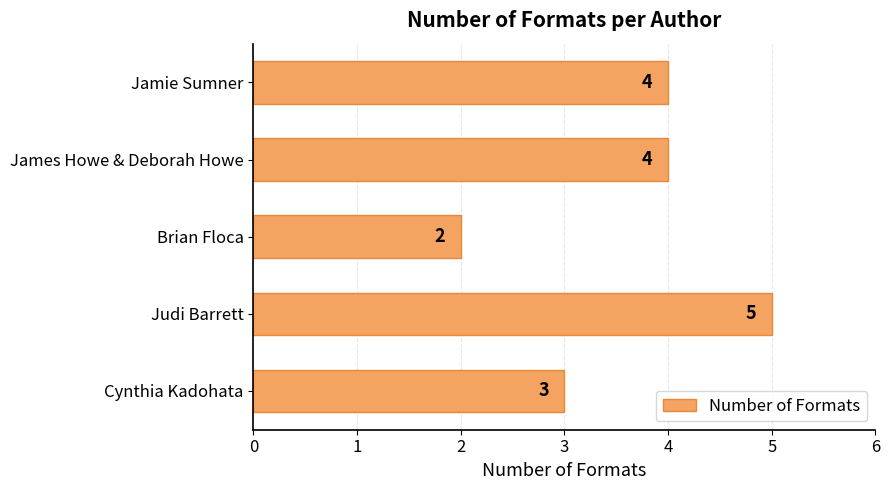

How many bars are there in total?

5